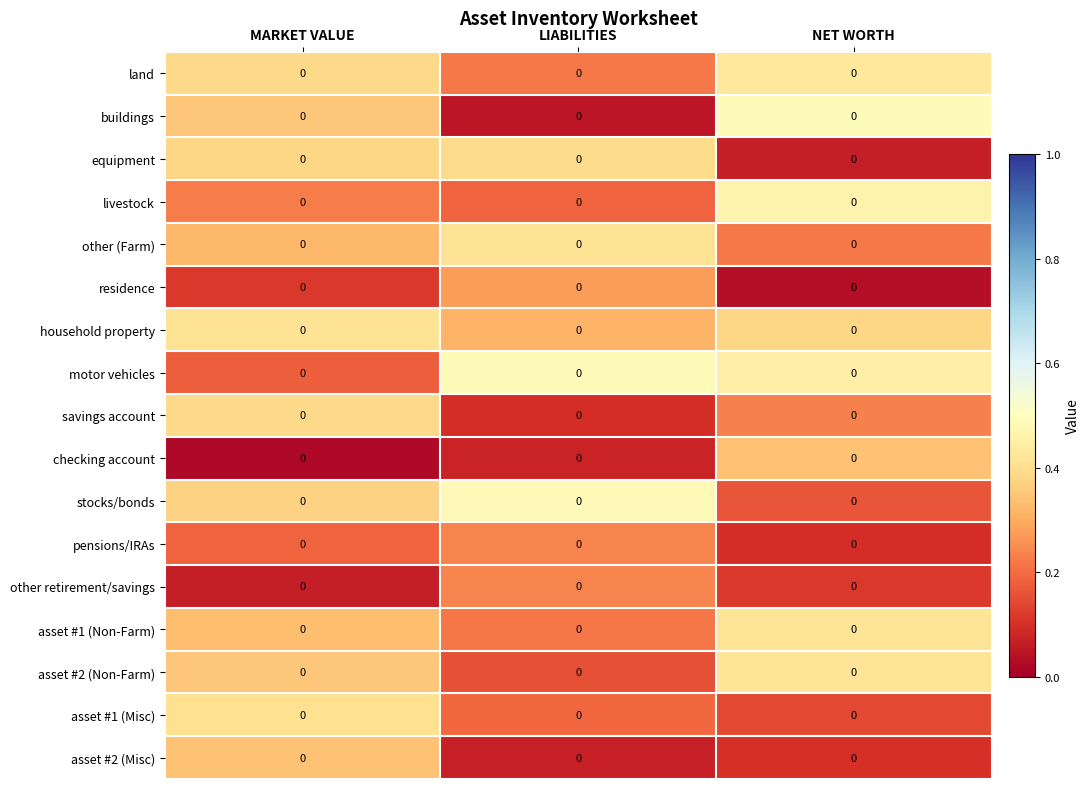

True or false: buildings has a value of 0.5 at NET WORTH.

True